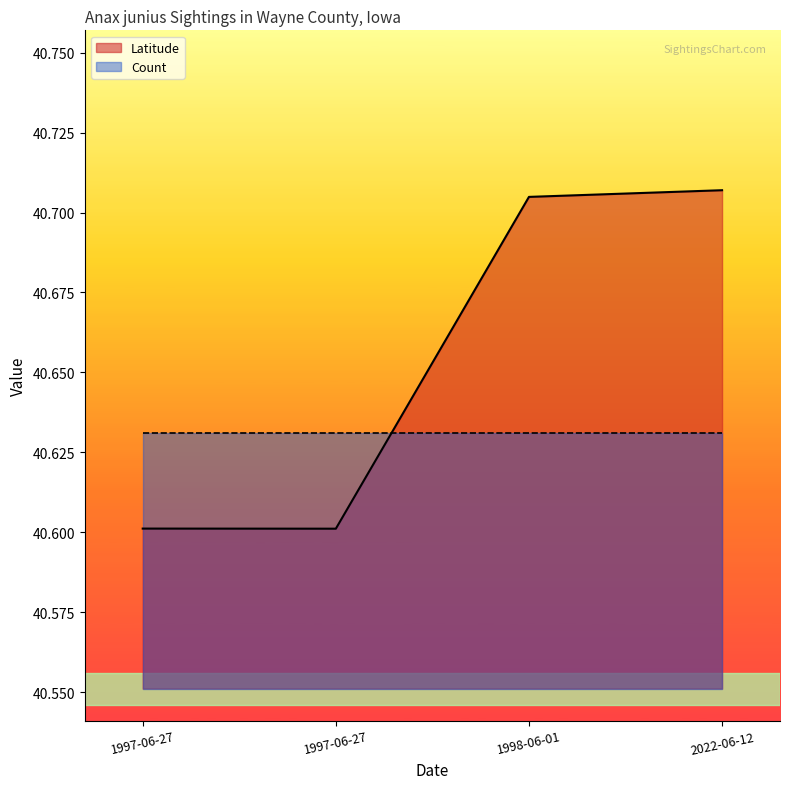

Count the number of categories in the chart.

4